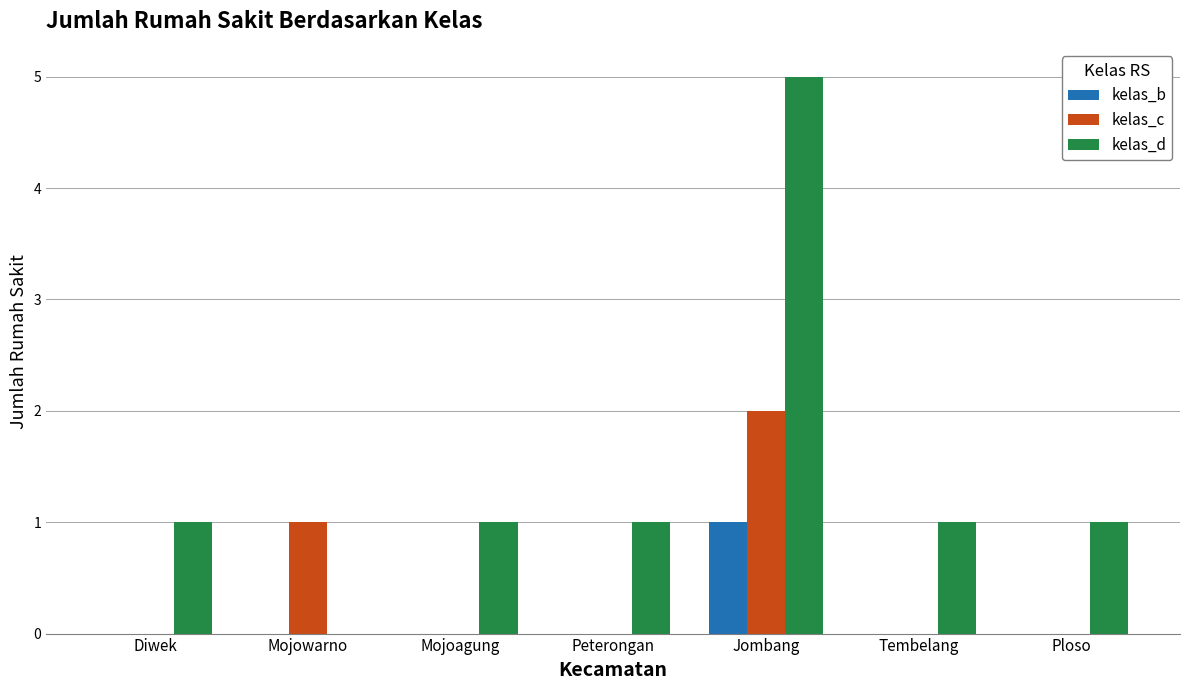

Reading right to left, transcribe all the data shown in this chart.

kelas_b: Ploso=0	Tembelang=0	Jombang=1	Peterongan=0	Mojoagung=0	Mojowarno=0	Diwek=0
kelas_c: Ploso=0	Tembelang=0	Jombang=2	Peterongan=0	Mojoagung=0	Mojowarno=1	Diwek=0
kelas_d: Ploso=1	Tembelang=1	Jombang=5	Peterongan=1	Mojoagung=1	Mojowarno=0	Diwek=1